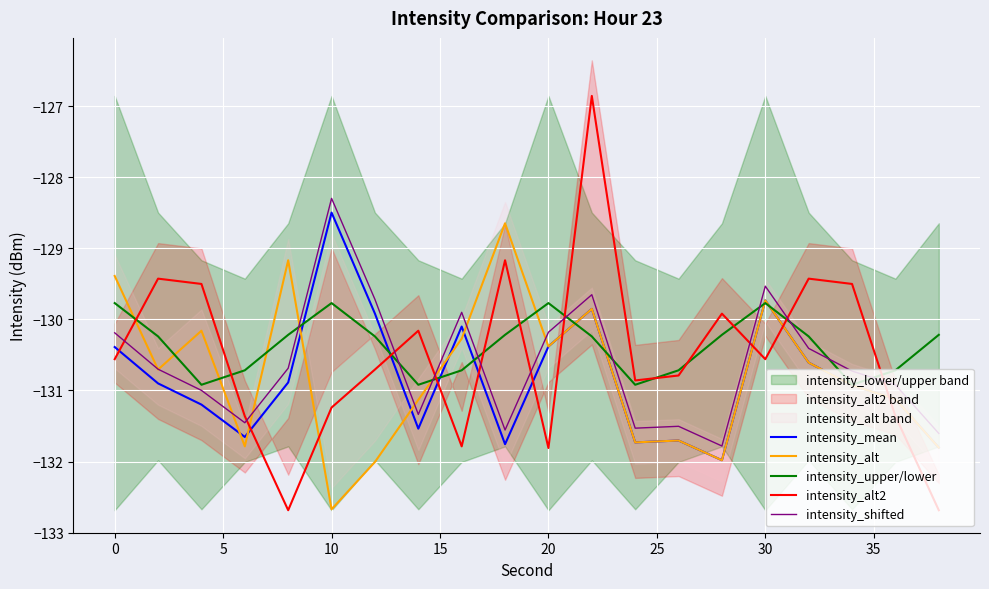

What is the highest value of the intensity_shifted series?

-128.3